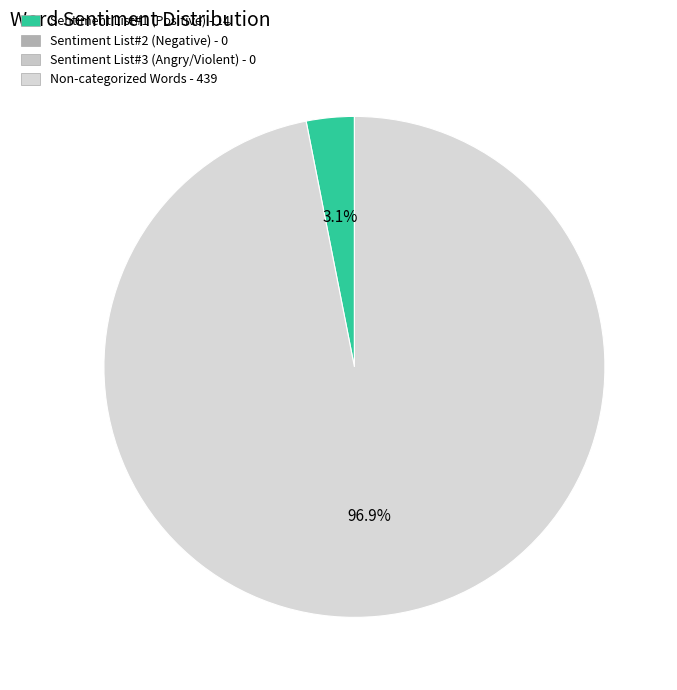

Count the number of slices in the pie.

2